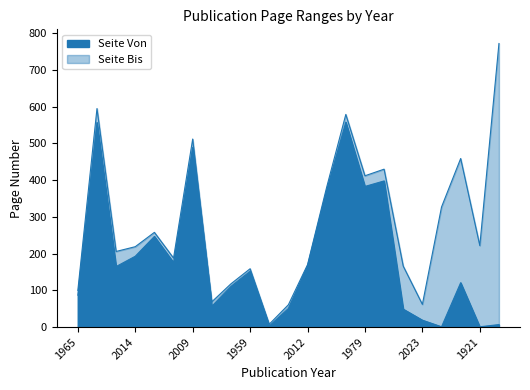

True or false: Seite Bis and Seite Von intersect in this chart.

False